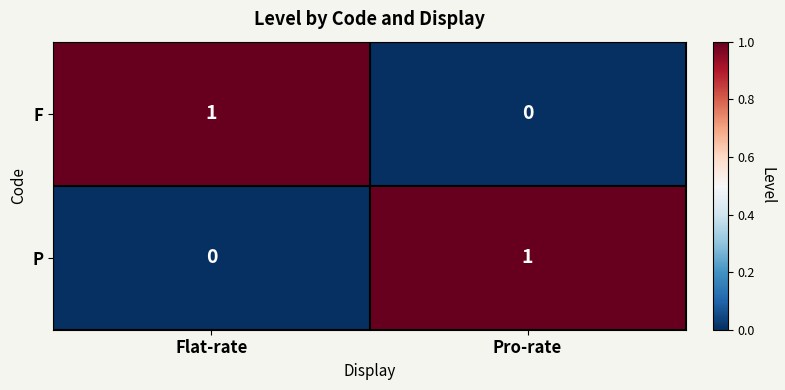

Reading left to right, what are all the values shown in this chart?

F: Flat-rate=1	Pro-rate=0
P: Flat-rate=0	Pro-rate=1